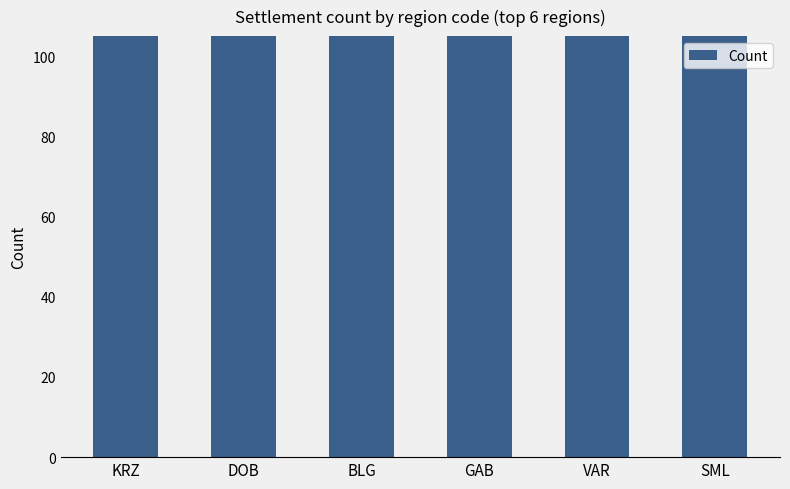

What is the difference between the values at VAR and BLG?

269